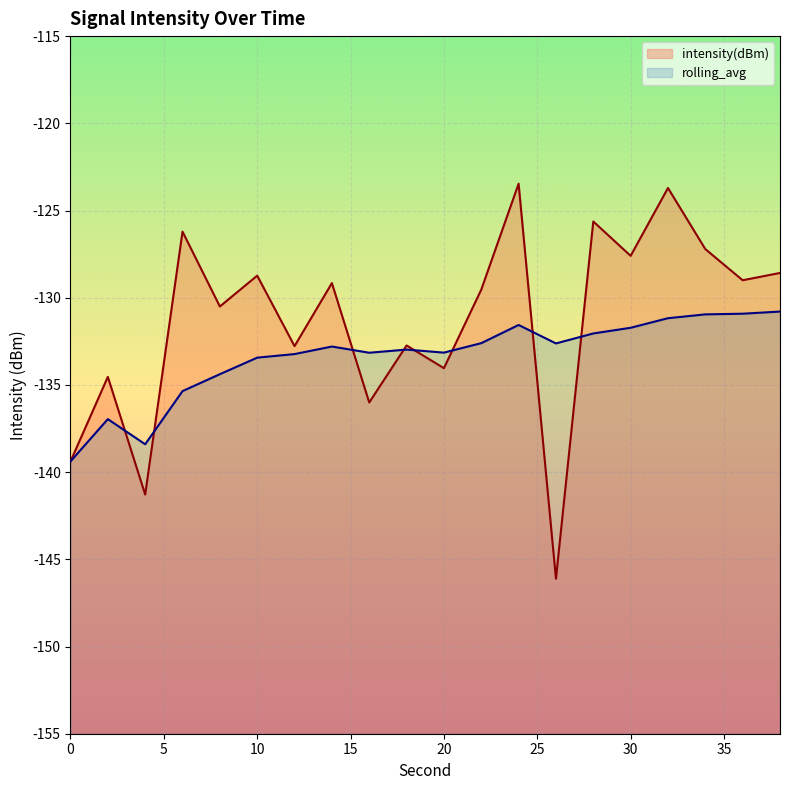

At which label is intensity(dBm) closest to -134?

20